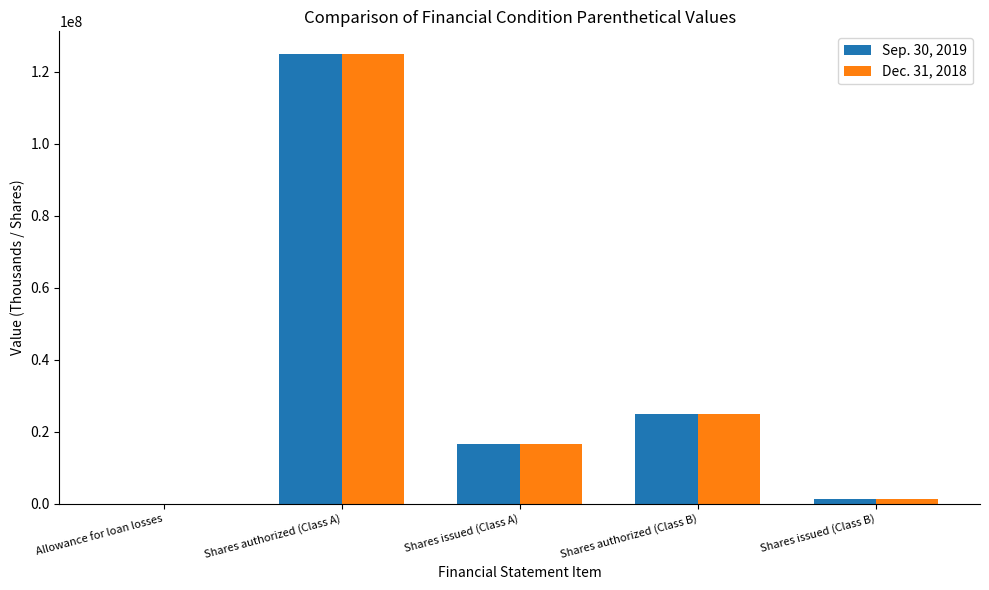

Are the bars grouped side by side (vs. stacked)?

Yes